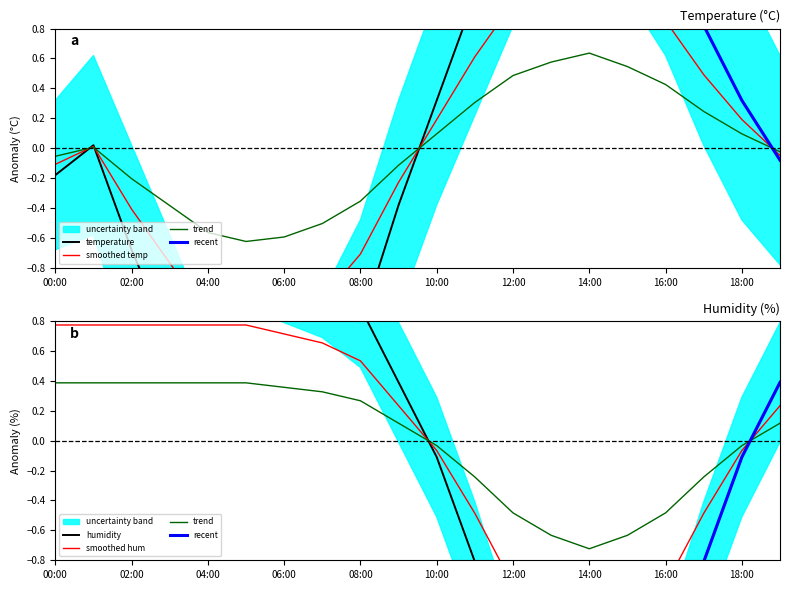

Does the chart have visible grid lines?

No